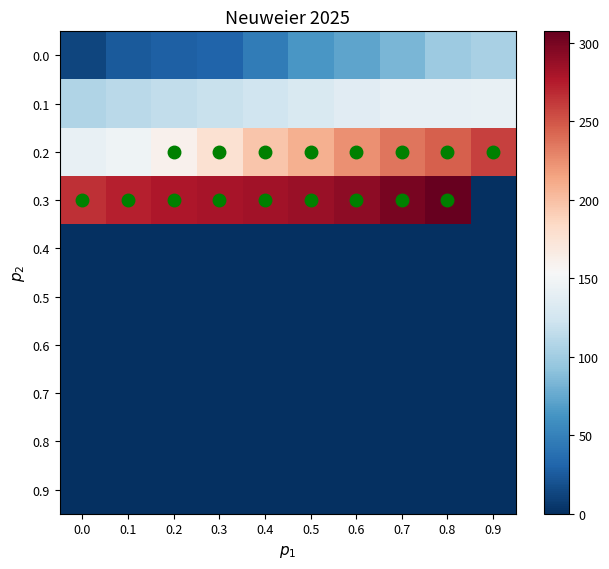

Reading left to right, list all the values displayed in this chart.

0.0: 0.0=12.7	0.1=24.2	0.2=28.0	0.3=30.1	0.4=45.9	0.5=63.9	0.6=72.4	0.7=83.5	0.8=97.4	0.9=103.8
0.1: 0.0=107.9	0.1=112.6	0.2=115.5	0.3=118.9	0.4=123.0	0.5=130.8	0.6=135.8	0.7=141.6	0.8=141.6	0.9=142.0
0.2: 0.0=142.0	0.1=147.2	0.2=160.5	0.3=177.5	0.4=196.0	0.5=208.5	0.6=223.5	0.7=235.4	0.8=245.9	0.9=258.2
0.3: 0.0=266.4	0.1=273.2	0.2=278.3	0.3=280.0	0.4=282.5	0.5=286.9	0.6=290.7	0.7=299.2	0.8=307.4	0.9=0.0
0.4: 0.0=0.0	0.1=0.0	0.2=0.0	0.3=0.0	0.4=0.0	0.5=0.0	0.6=0.0	0.7=0.0	0.8=0.0	0.9=0.0
0.5: 0.0=0.0	0.1=0.0	0.2=0.0	0.3=0.0	0.4=0.0	0.5=0.0	0.6=0.0	0.7=0.0	0.8=0.0	0.9=0.0
0.6: 0.0=0.0	0.1=0.0	0.2=0.0	0.3=0.0	0.4=0.0	0.5=0.0	0.6=0.0	0.7=0.0	0.8=0.0	0.9=0.0
0.7: 0.0=0.0	0.1=0.0	0.2=0.0	0.3=0.0	0.4=0.0	0.5=0.0	0.6=0.0	0.7=0.0	0.8=0.0	0.9=0.0
0.8: 0.0=0.0	0.1=0.0	0.2=0.0	0.3=0.0	0.4=0.0	0.5=0.0	0.6=0.0	0.7=0.0	0.8=0.0	0.9=0.0
0.9: 0.0=0.0	0.1=0.0	0.2=0.0	0.3=0.0	0.4=0.0	0.5=0.0	0.6=0.0	0.7=0.0	0.8=0.0	0.9=0.0